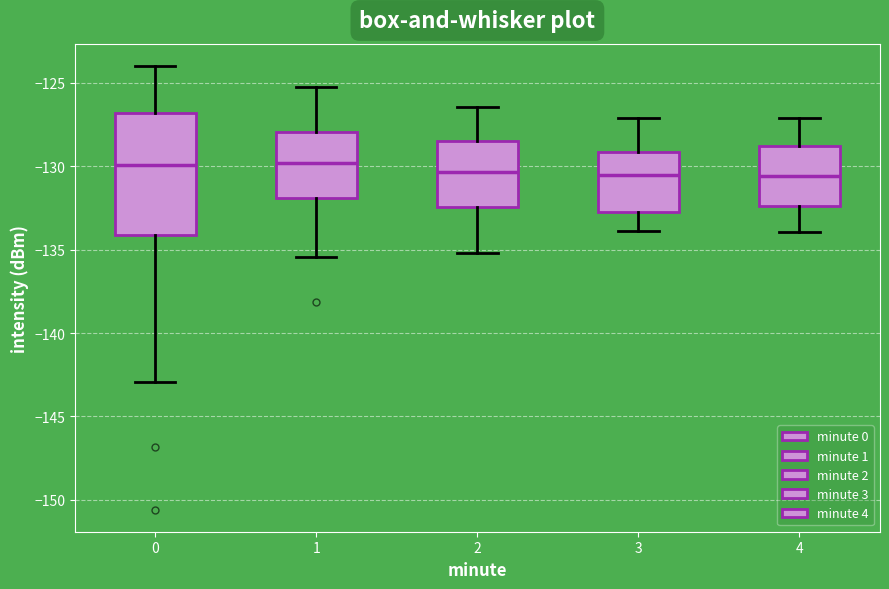

Reading left to right, transcribe this box plot: for each box, give where its median line is, the range the box spans, and where its two whiskers end, as read against the y-axis. The values are not printed on the chart, so give them approximately, as read against the axis.

0: median -130.0, box -134.0 to -127.0, whiskers -143.0 to -124.0
1: median -130.0, box -132.0 to -128.0, whiskers -135.5 to -125.0
2: median -130.5, box -132.5 to -128.5, whiskers -135.0 to -126.5
3: median -130.5, box -132.5 to -129.0, whiskers -134.0 to -127.0
4: median -130.5, box -132.5 to -129.0, whiskers -134.0 to -127.0